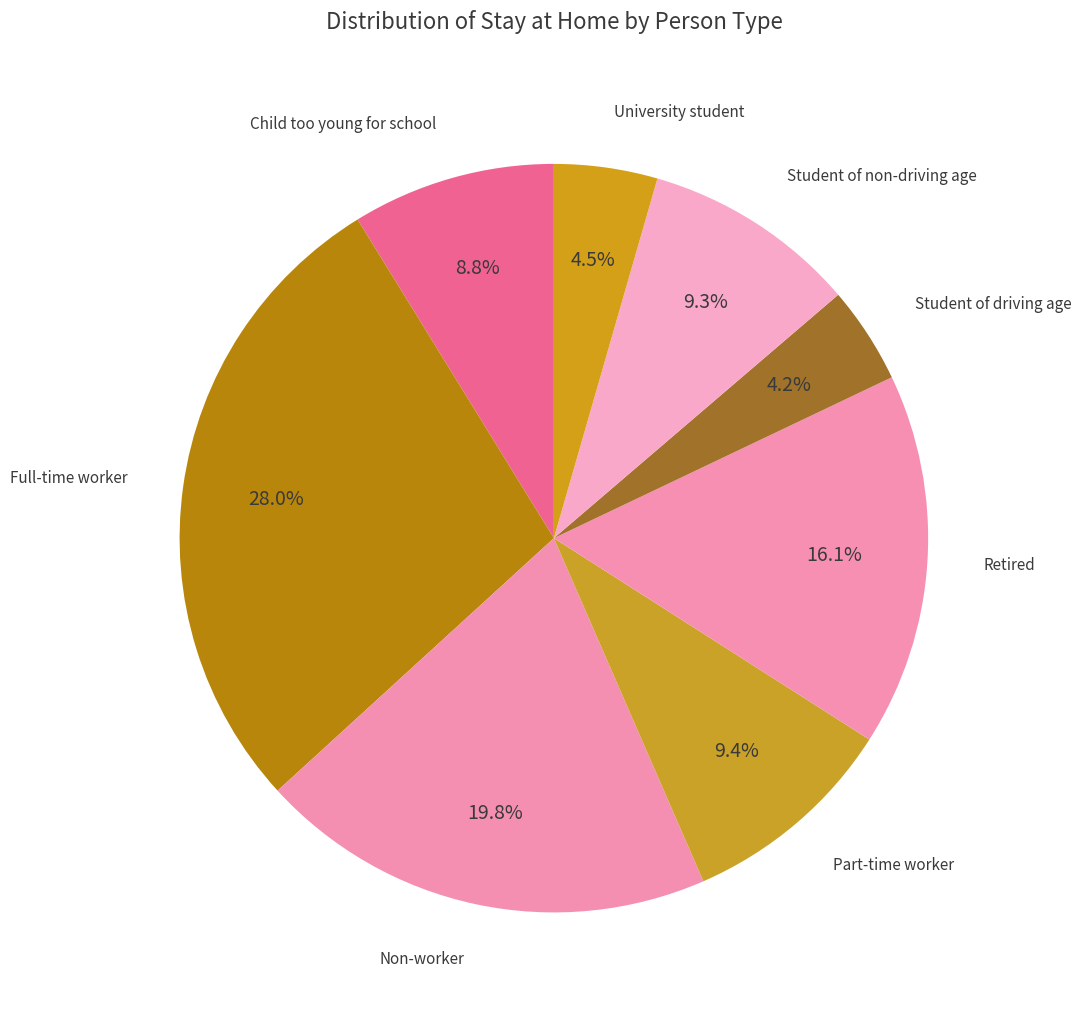

Which category has the smallest portion of the pie?

Student of driving age